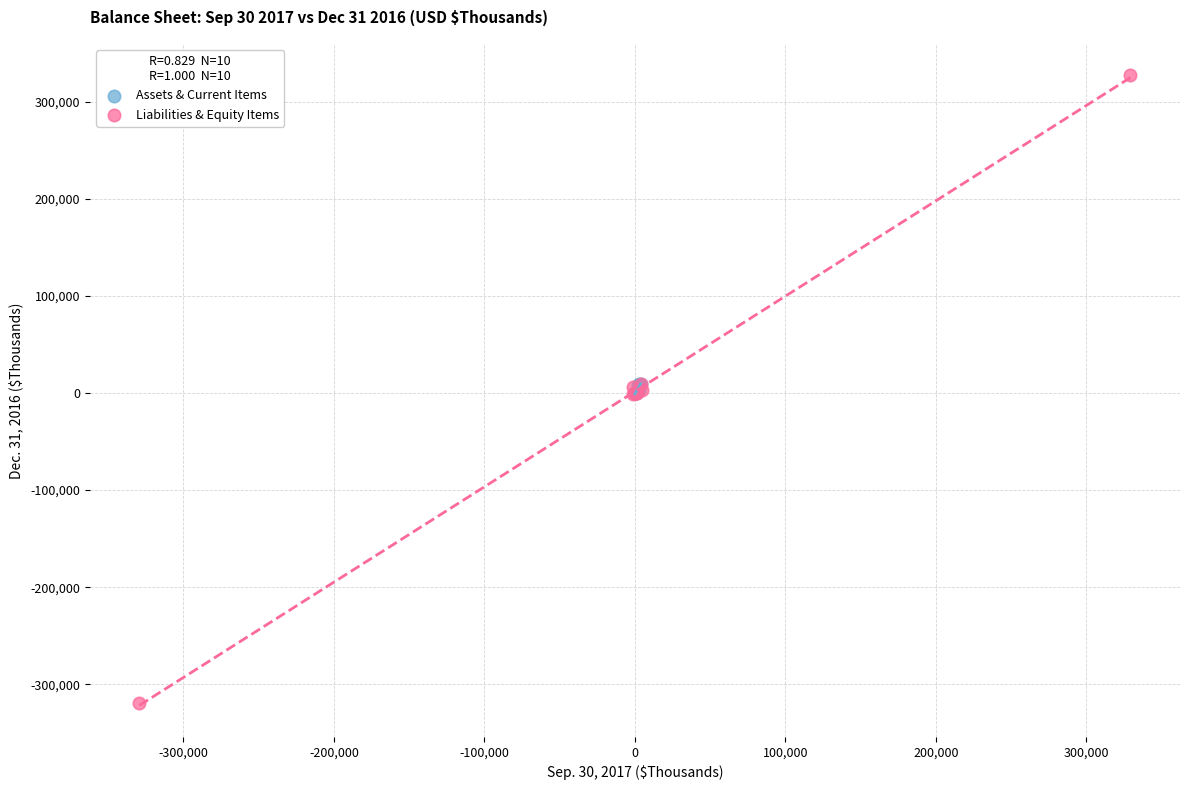

Which series reaches the minimum Y coordinate?

Liabilities & Equity Items